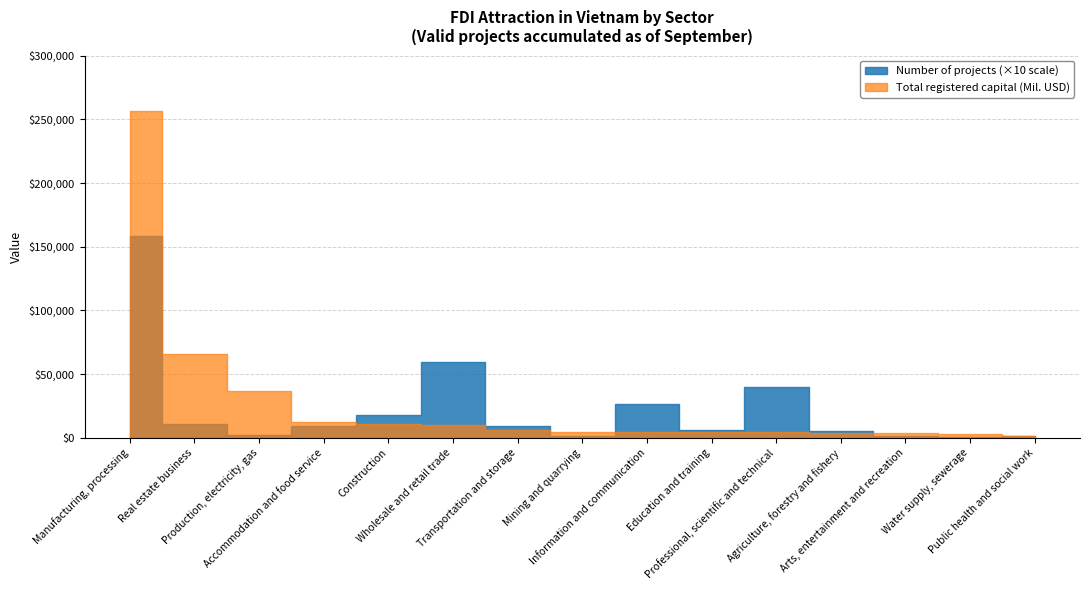

Which series has the widest spread of values?

Total registered capital (Mil. USD)